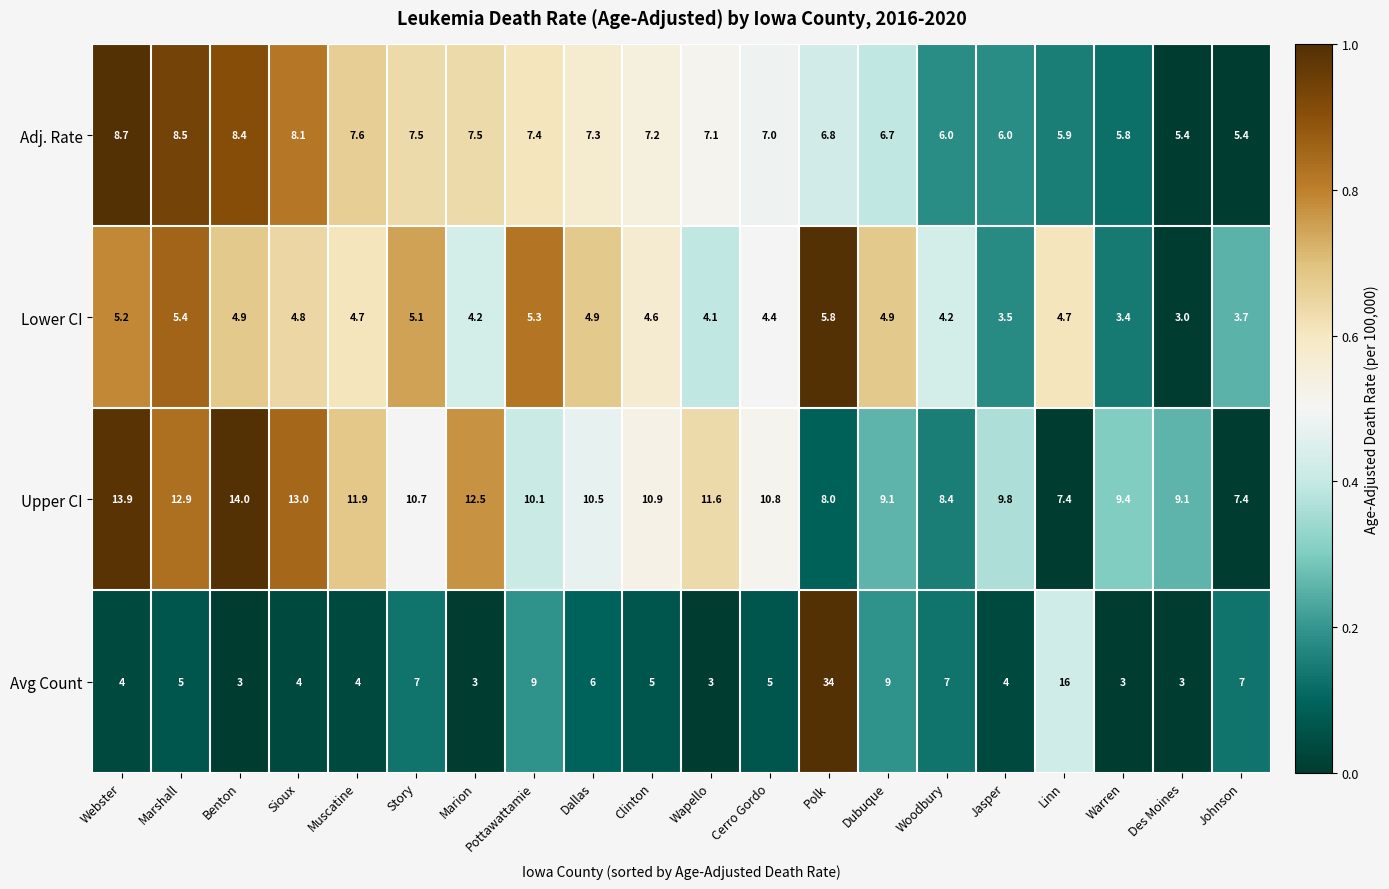

Which series has the largest range (max minus min)?

Avg Count